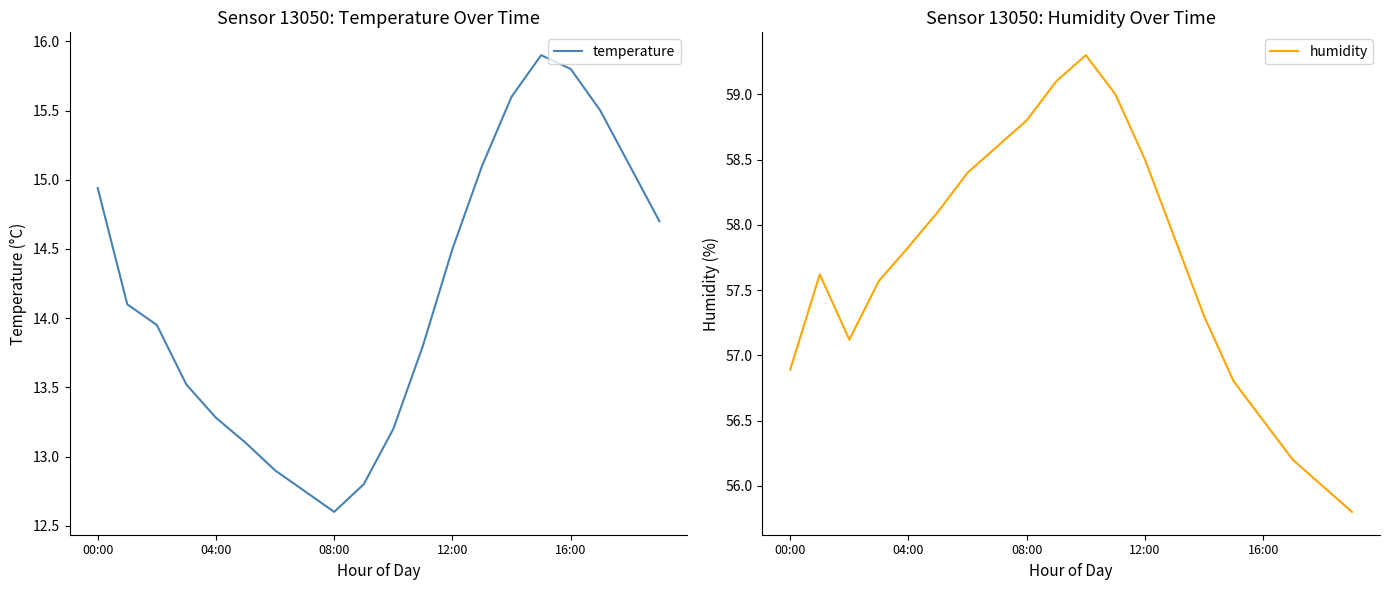

True or false: humidity and temperature cross at least once.

False